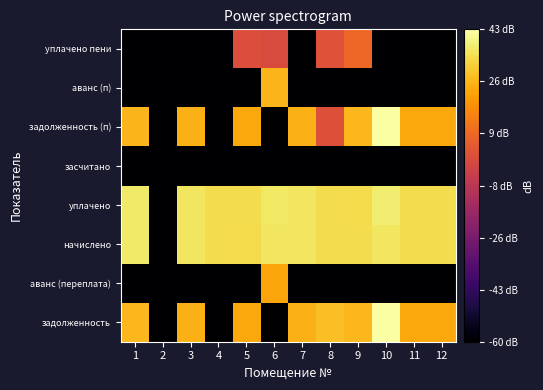

Between 1 and 10, which series saw the biggest shift?

задолженность